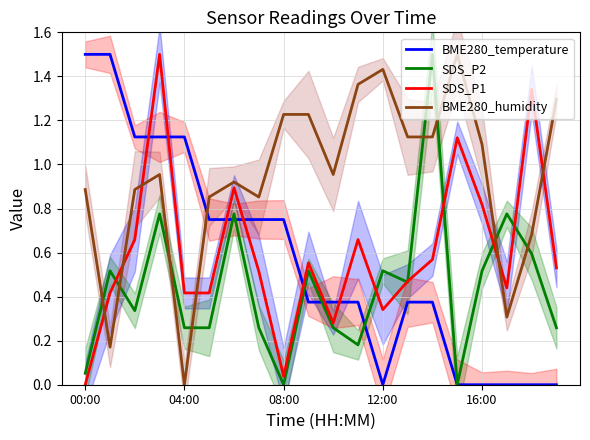

True or false: BME280_temperature and BME280_humidity intersect in this chart.

True